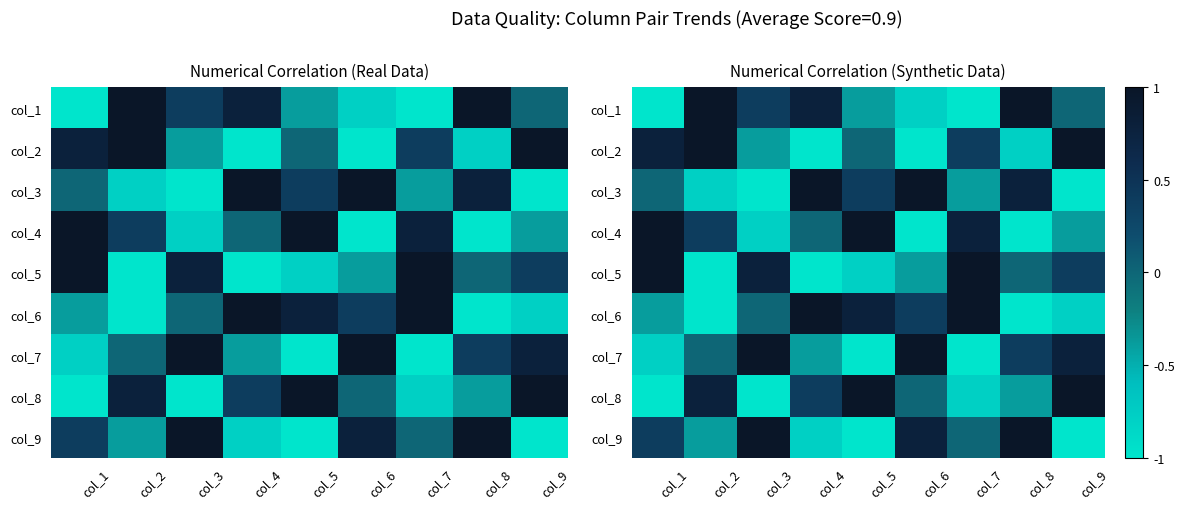

Which has a higher value, col_5 or col_9?

col_9